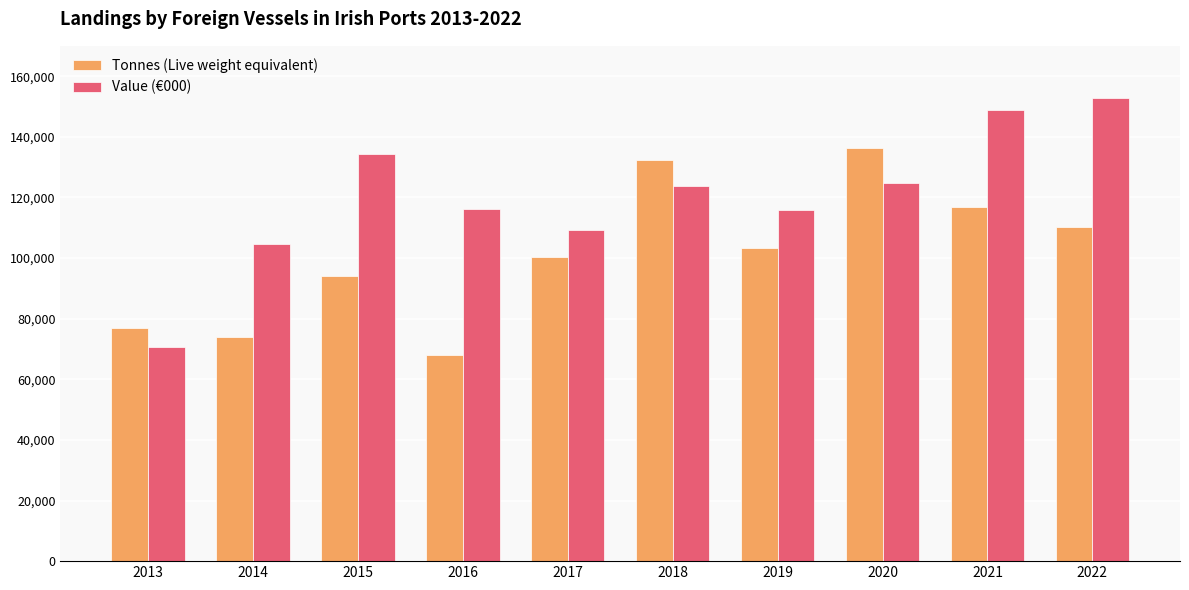

At how many categories does at least one series exceed 95942?

9